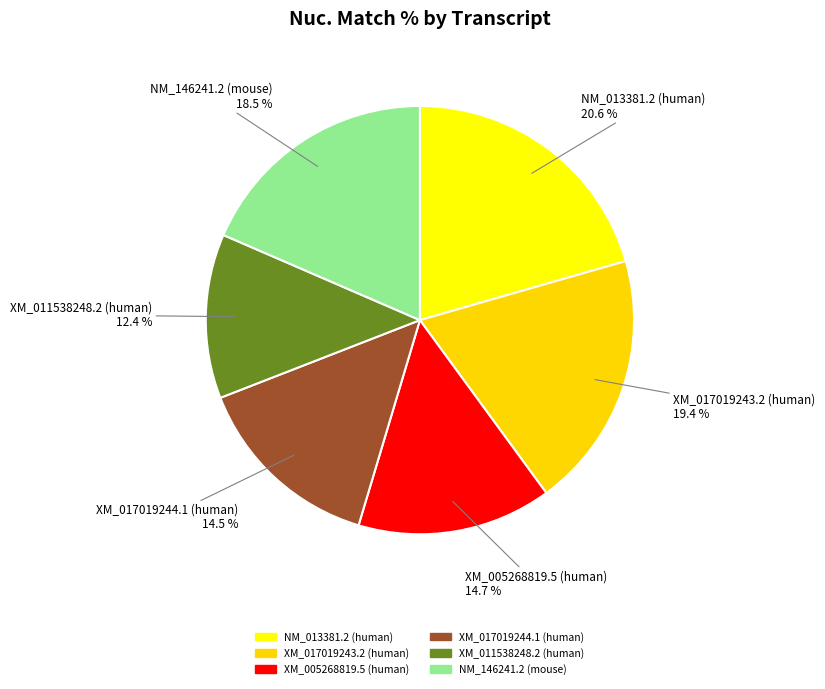

True or false: XM_011538248.2 (human) accounts for 12% of the total.

True